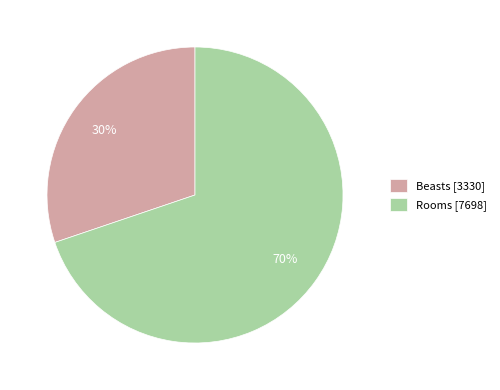

Rank the categories by value from lowest to highest.

Beasts, Rooms